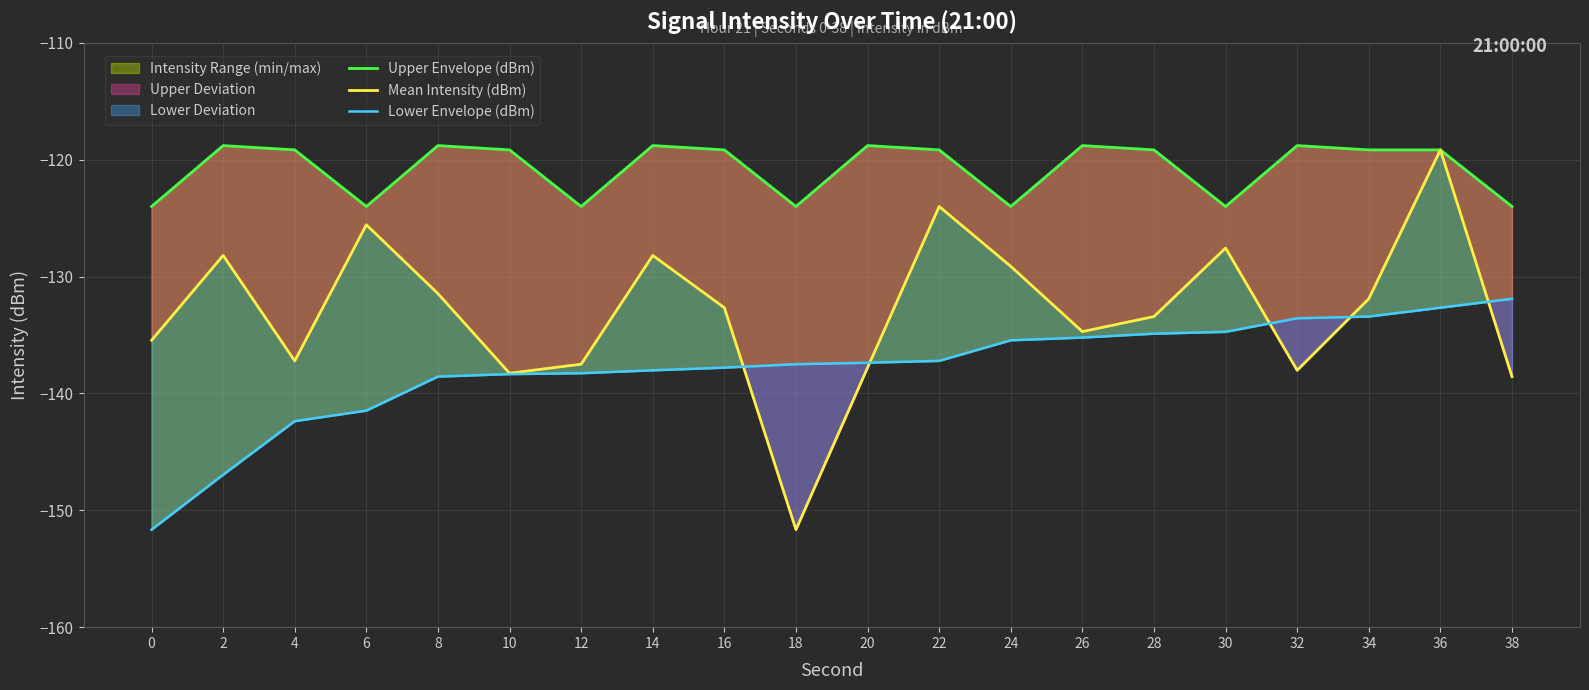

Where is the first local maximum for Upper Envelope (dBm)?

2